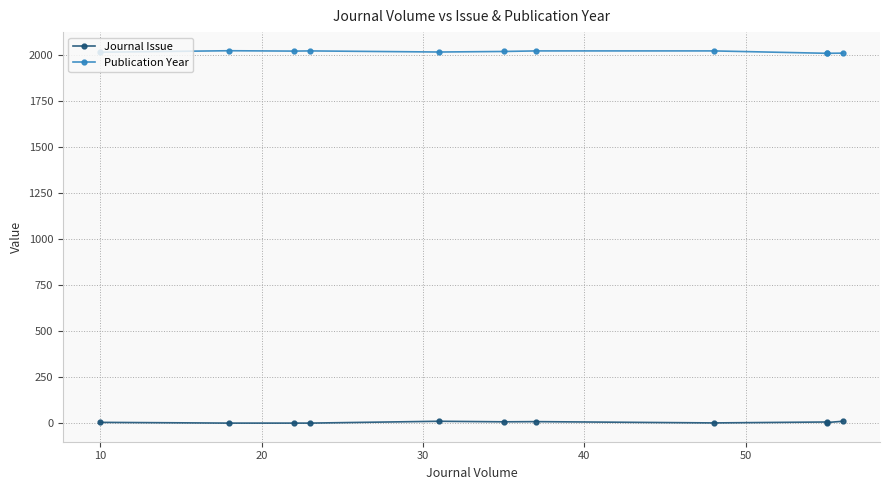

What is the greatest value displayed?

2024